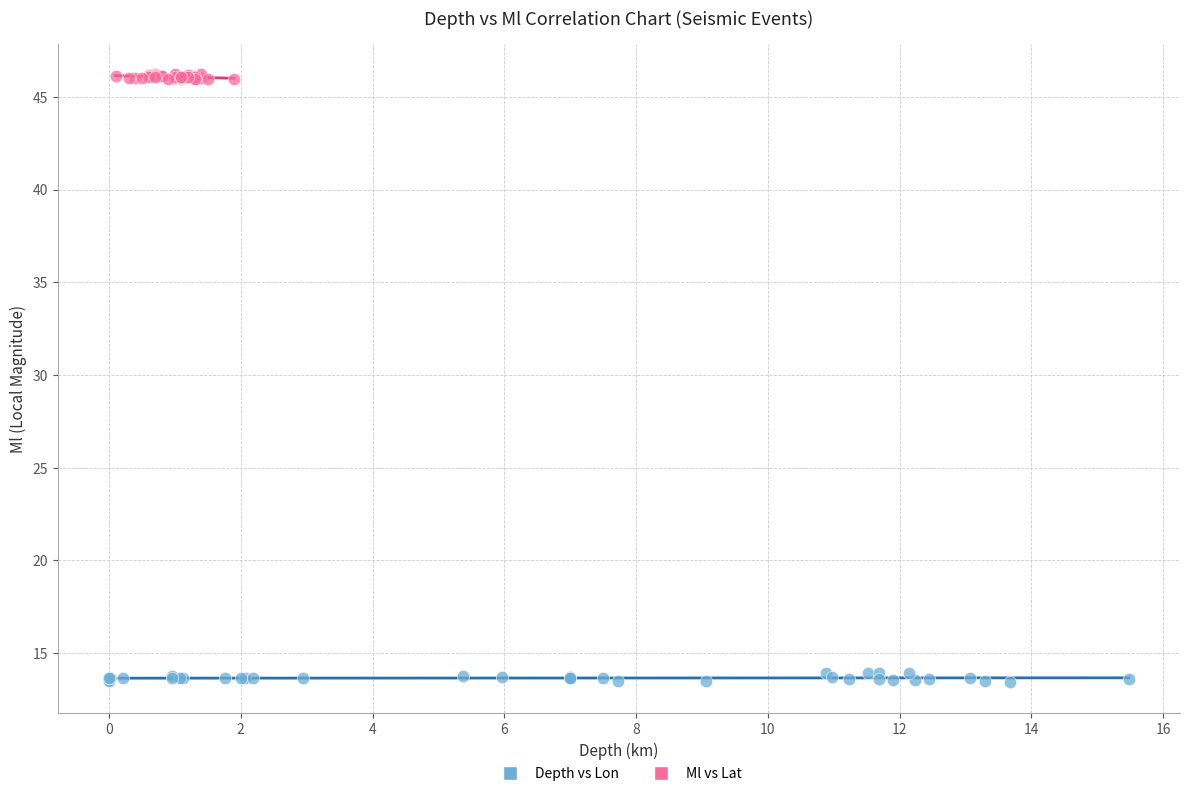

Which series contains the highest Y value?

Ml vs Lat